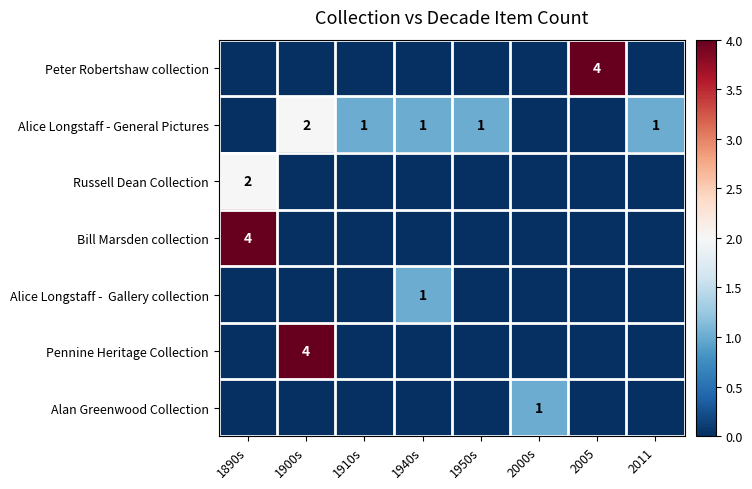

True or false: Alan Greenwood Collection has a value of 1 at 2000s.

True